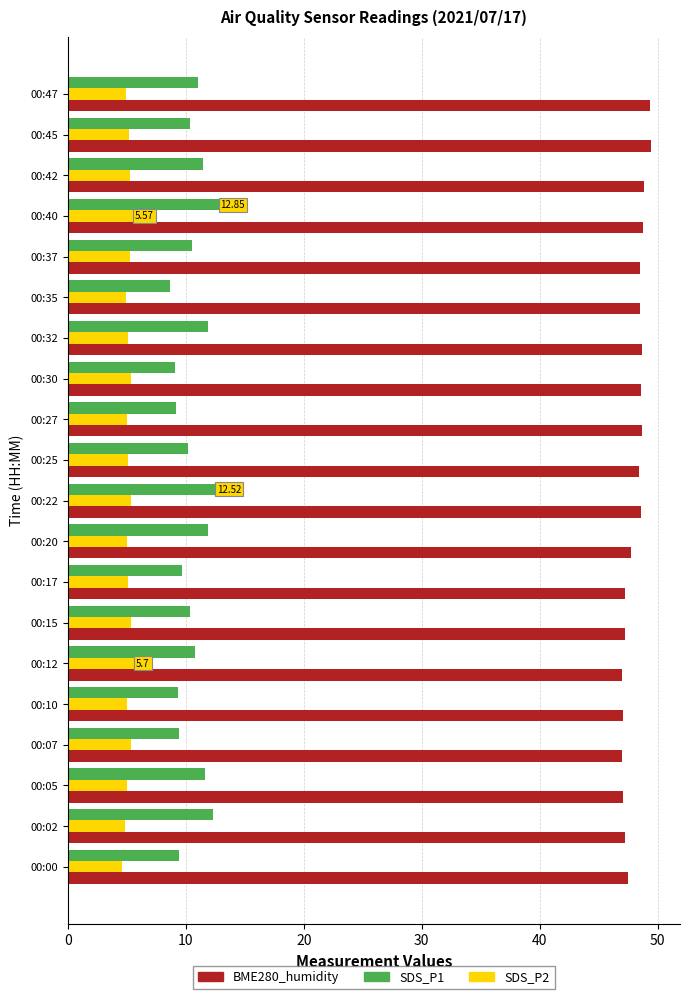

How many values in the BME280_humidity series exceed 48?

11